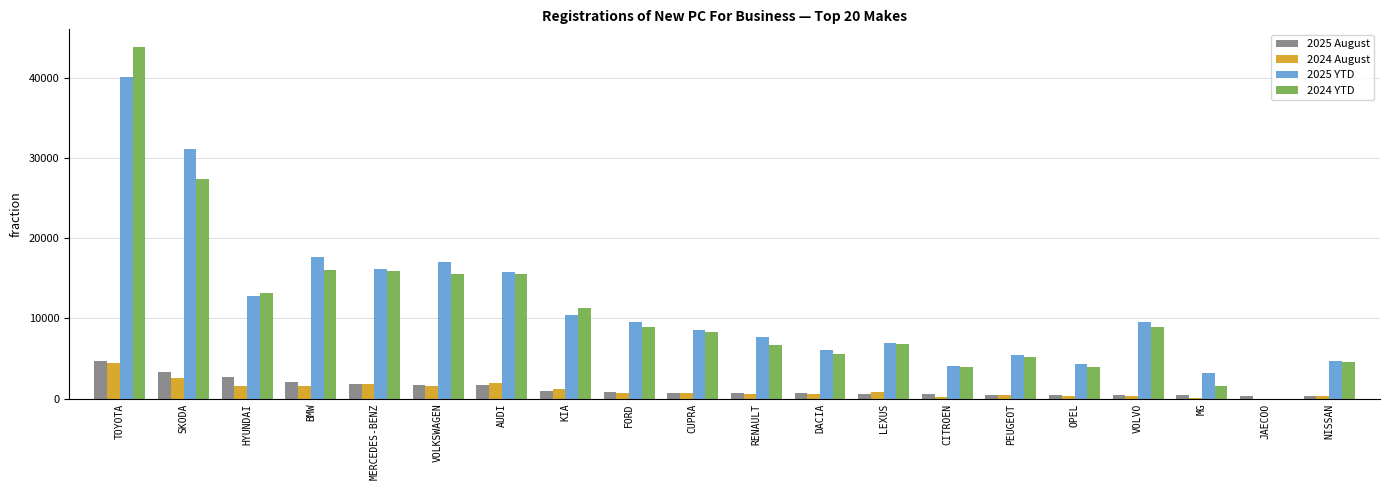

Which series has the widest spread of values?

2024 YTD